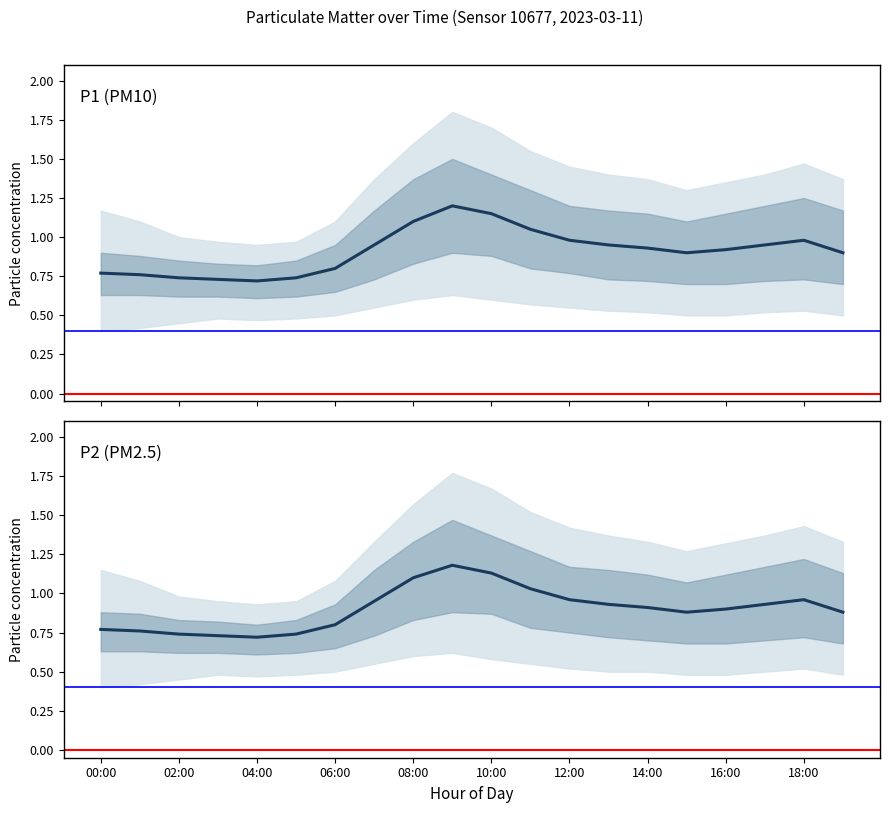

True or false: P2 (PM2.5) and P1 (PM10) intersect in this chart.

False